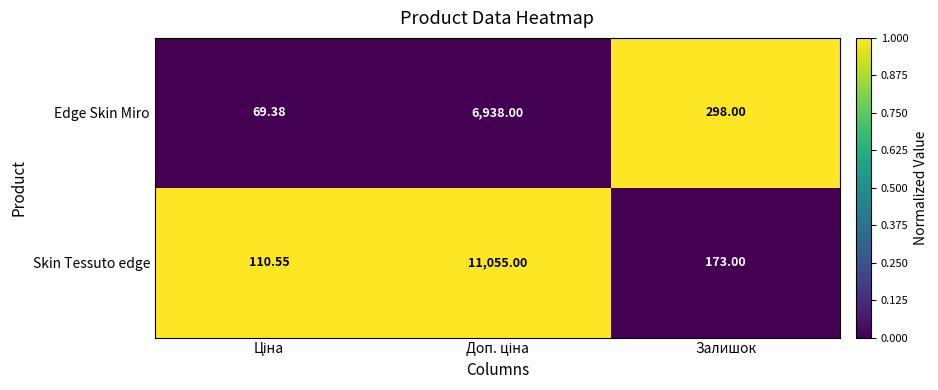

List the series in order of their overall mean, highest first.

Skin Tessuto edge, Edge Skin Miro